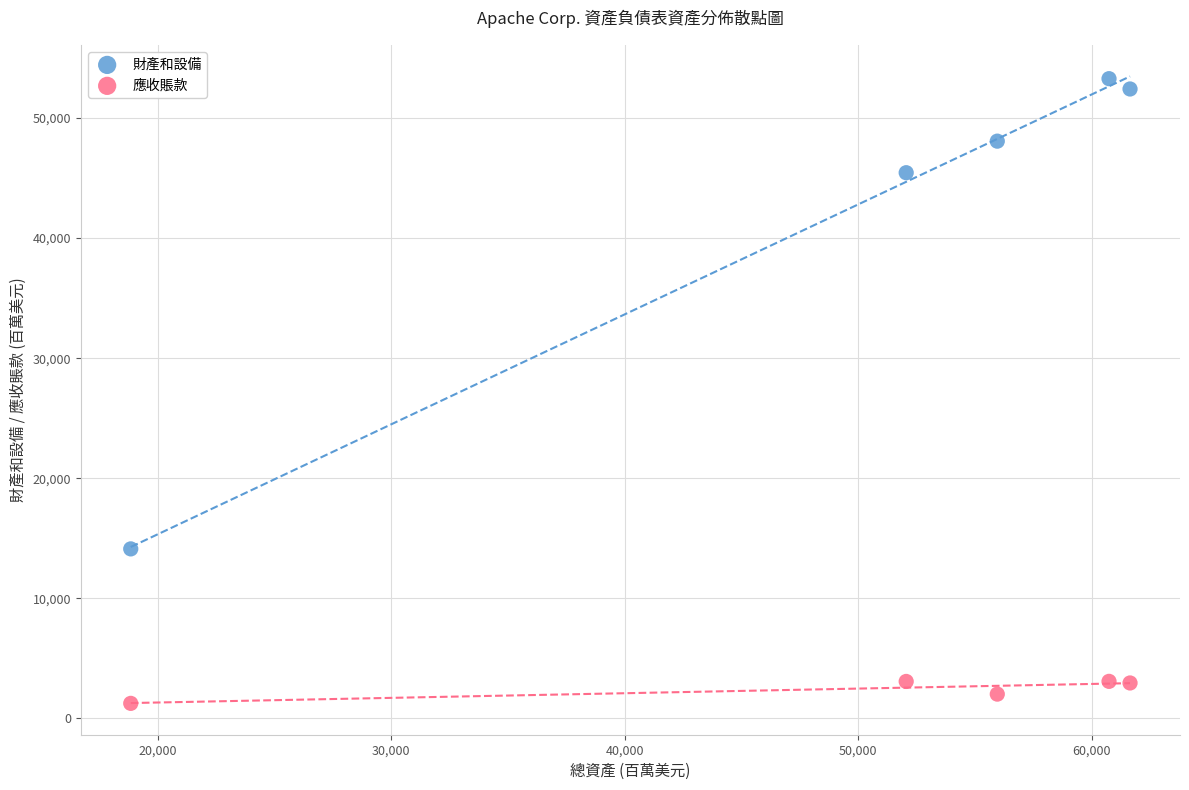

Which series has the largest Y range (max minus min)?

財產和設備